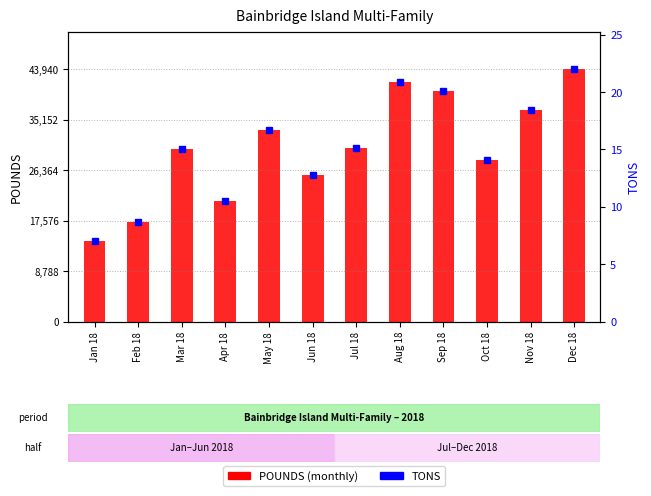

The POUNDS (monthly) series shows 49791.3 at Mar 18. True or false?

False